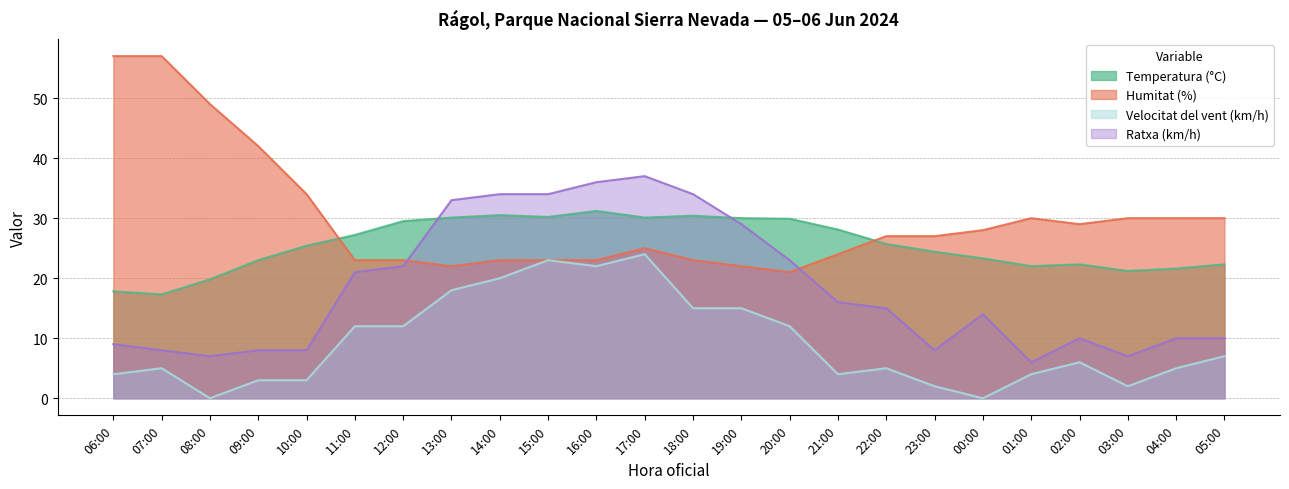

Where is the first local minimum for Velocitat del vent (km/h)?

08:00